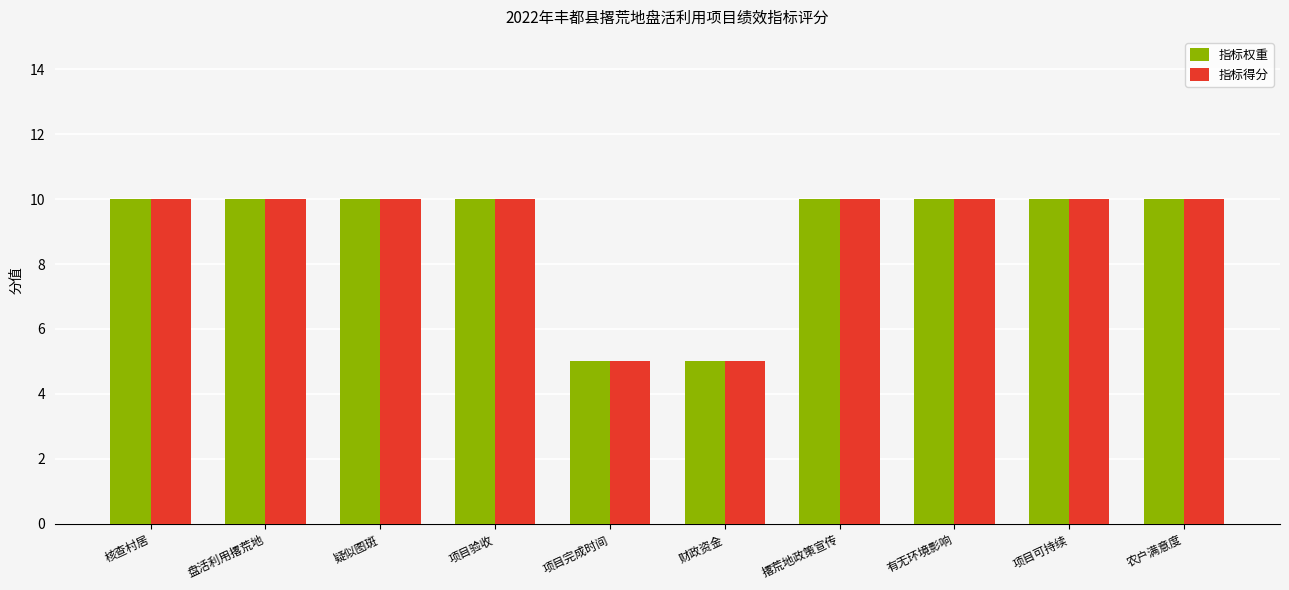

What is the total value across all series at 有无环境影响?

20